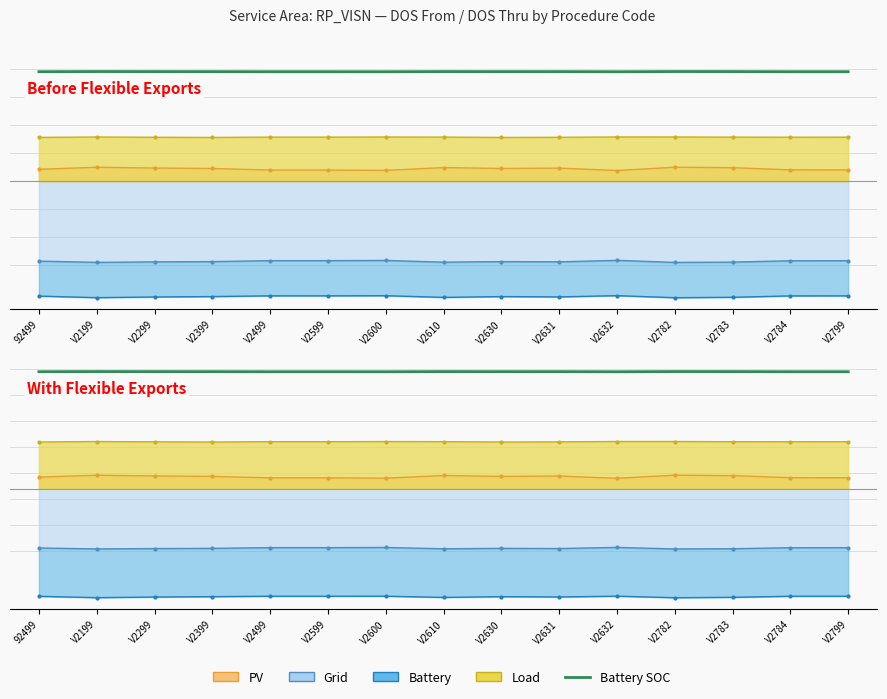

What is the approximate value at V2199?

2.5